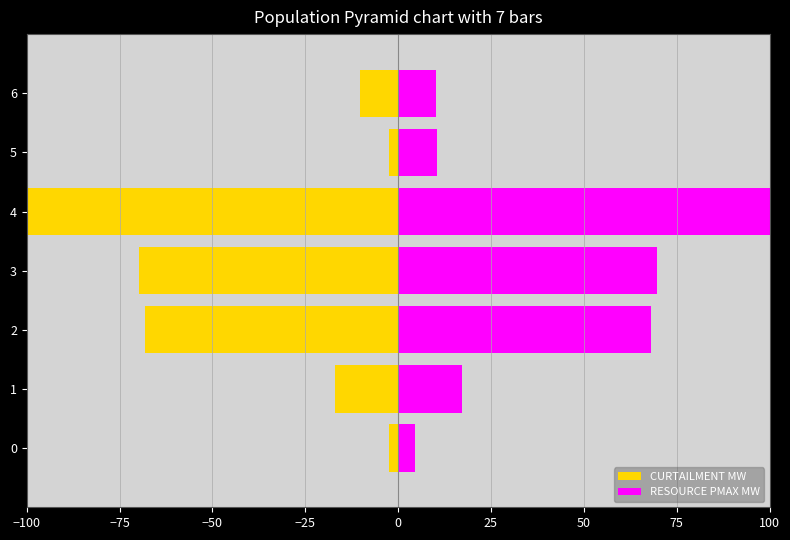

What is the minimum value for RESOURCE PMAX MW?

4.6